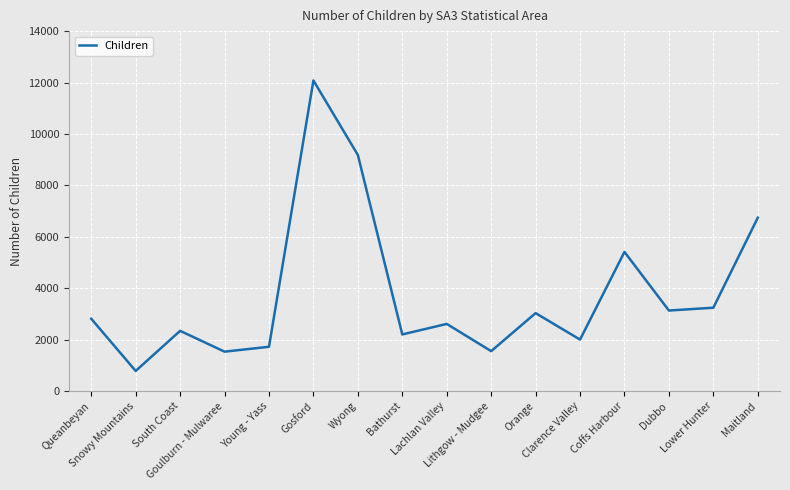

How many values are below 2810?

8